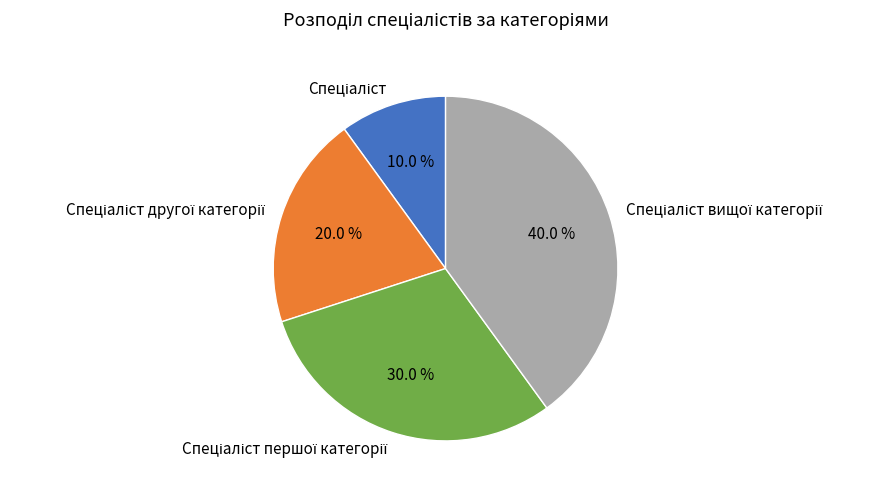

Is there any slice that represents more than half of the pie?

No